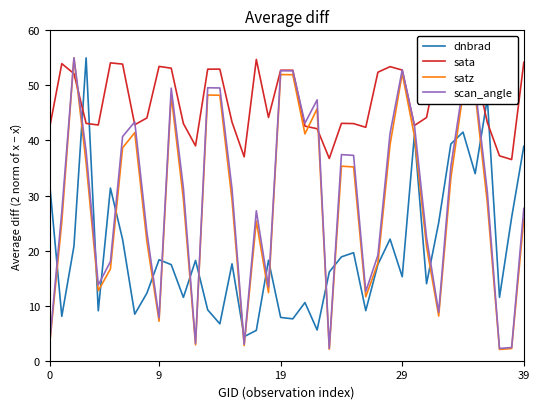

True or false: sata has more than 0 points higher than both neighbors.

True